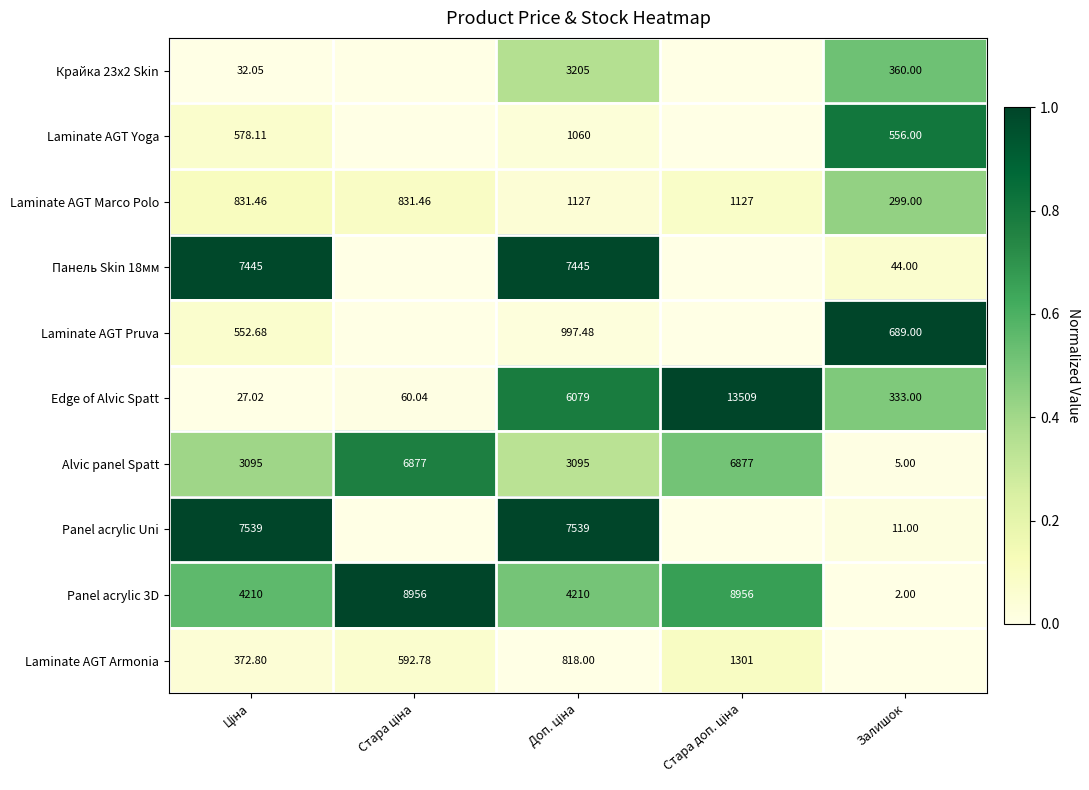

Is the value of Laminate AGT Yoga at Залишок greater than the value of Panel acrylic 3D at Залишок?

Yes